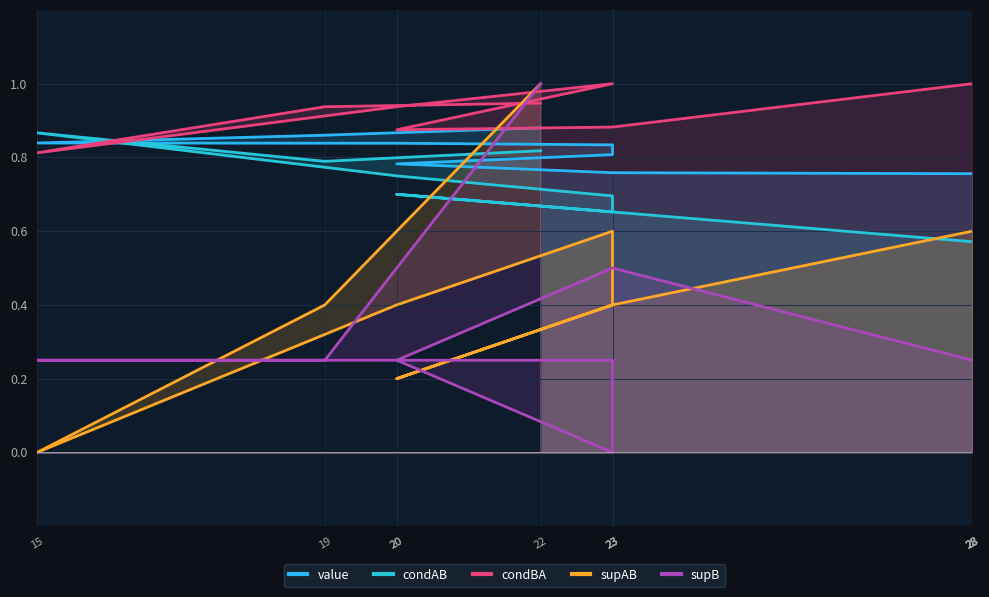

How many lines are shown in the chart?

5